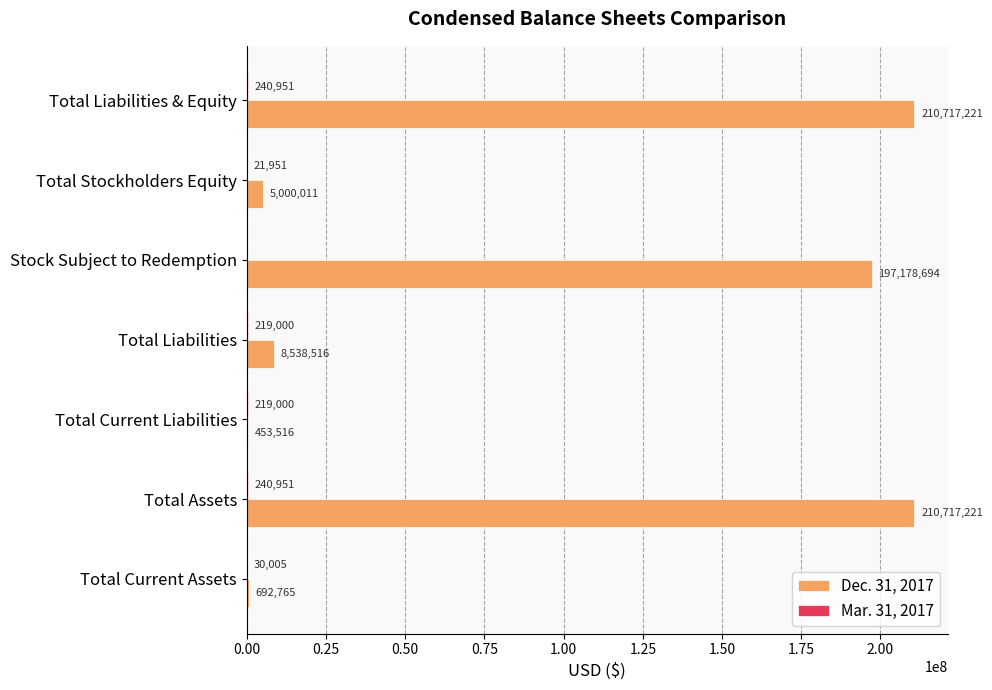

What is the maximum value shown in the chart?

210717221